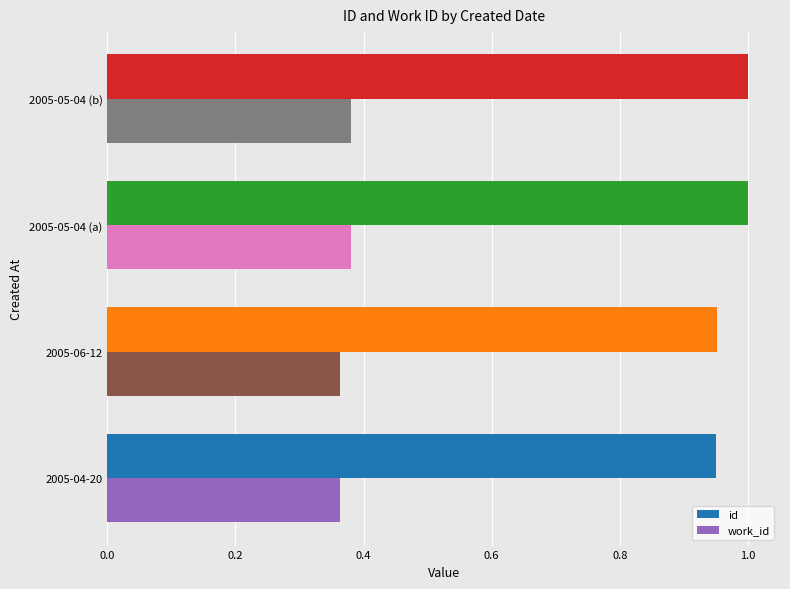

List the series in order of their overall mean, highest first.

id, work_id